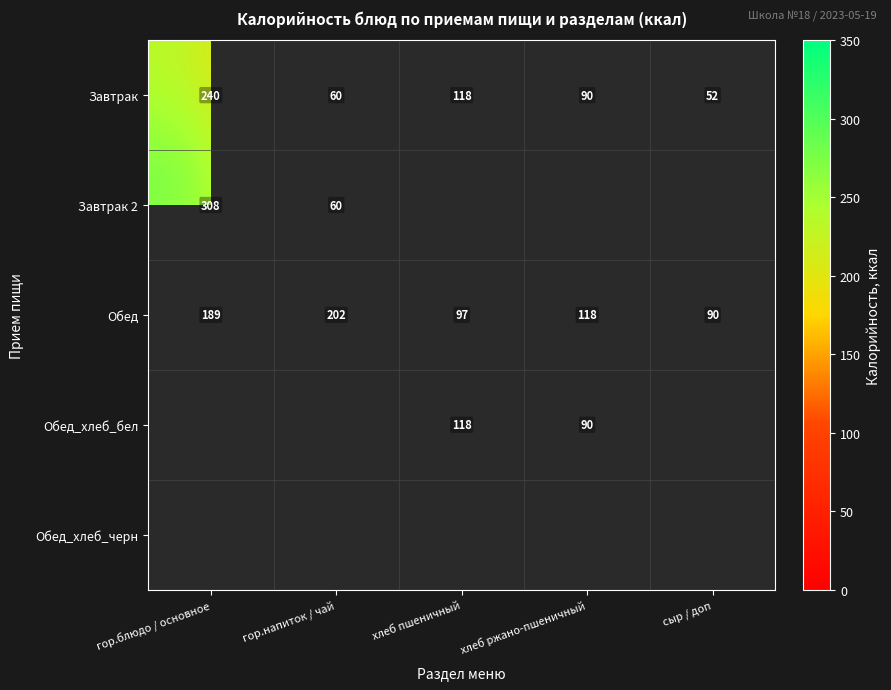

The Завтрак series shows 61 at хлеб ржано-пшеничный. True or false?

False